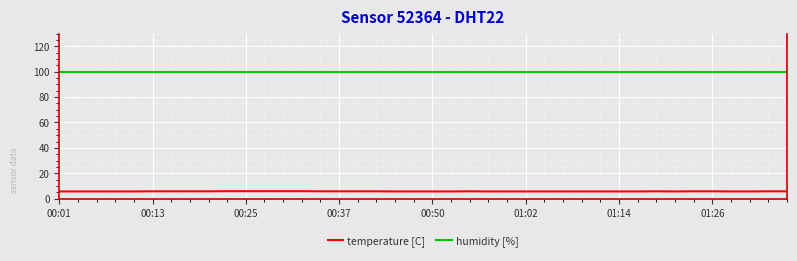

True or false: temperature [C] and humidity [%] cross at least once.

False